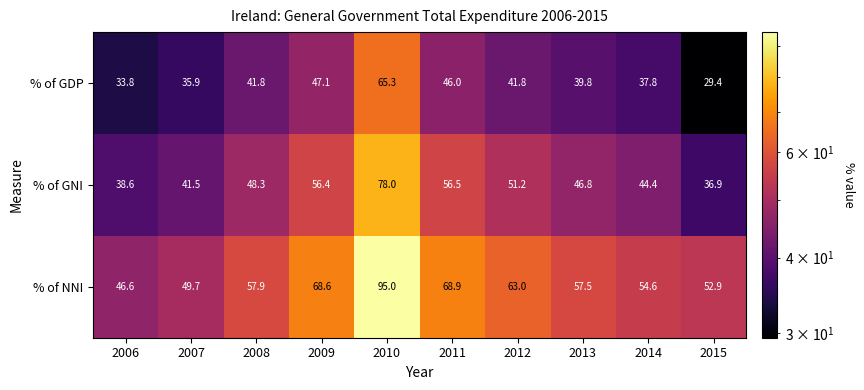

At which category is the sum across all series the highest?

2010